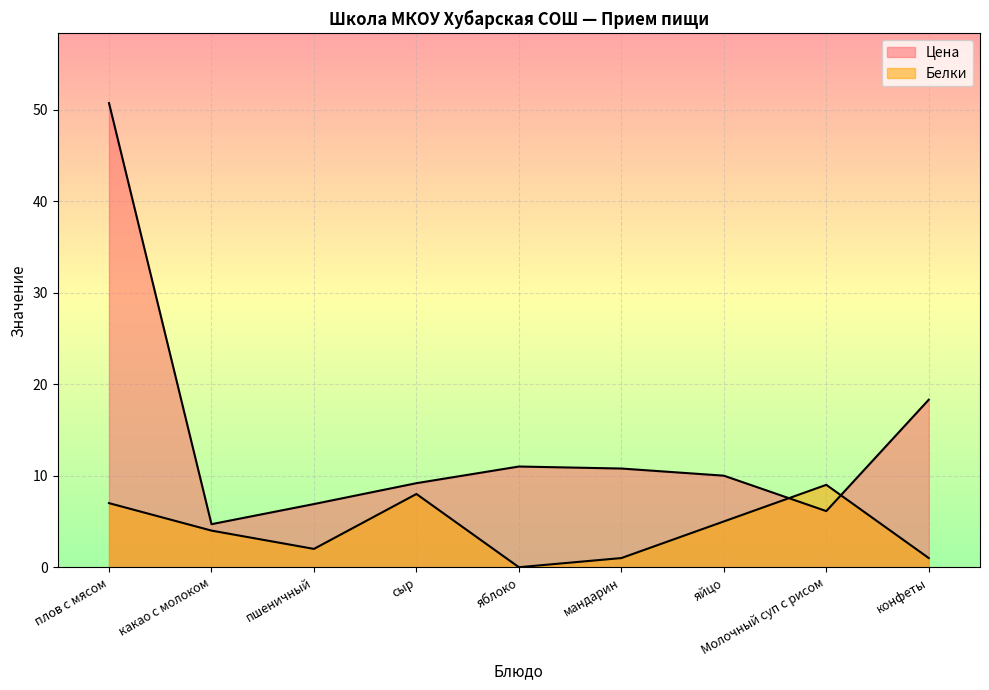

What is the value of the Цена point at the 7th from the left?

10.0